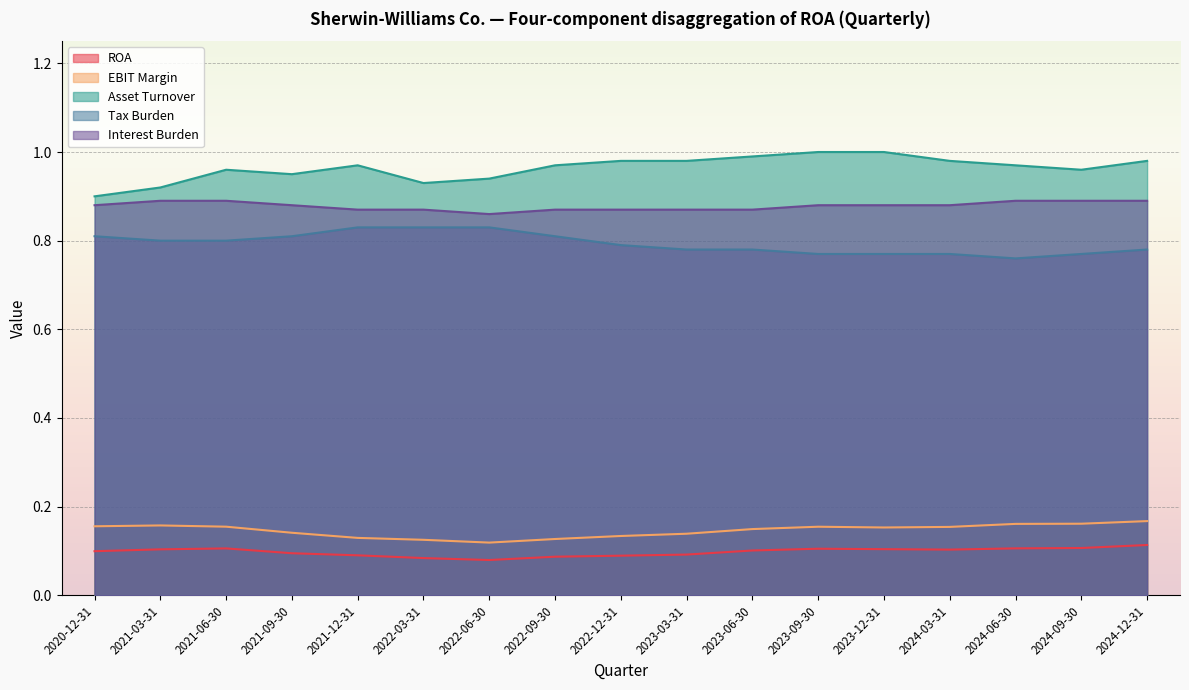

At which category is the sum across all series the highest?

2024-12-31